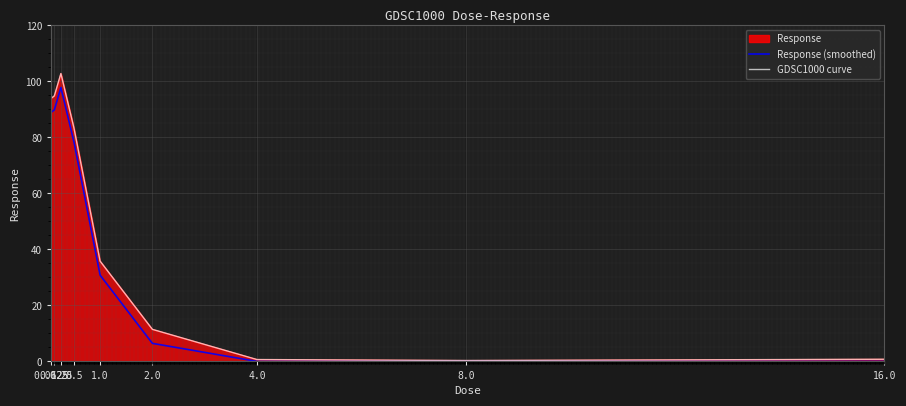

In Response (smoothed), how many points are higher than both neighbors (excluding endpoints)?

1